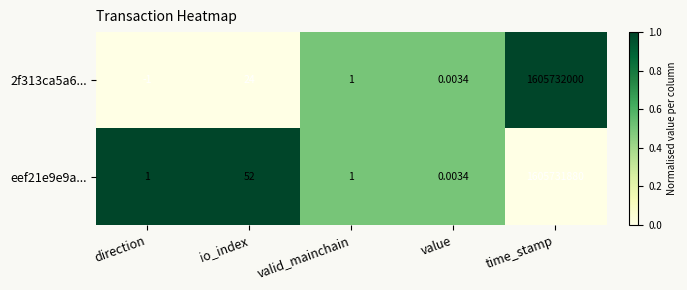

How many categories are shown in the chart?

5